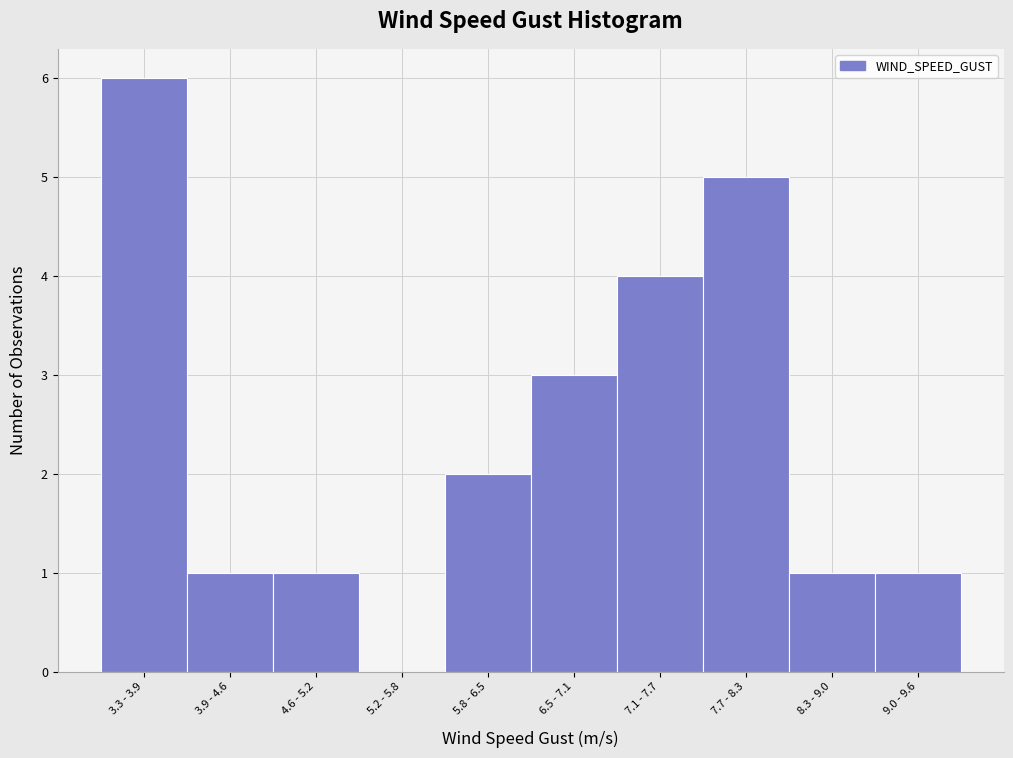

Reading right to left, transcribe all the data shown in this chart.

9.0 - 9.6=1	8.3 - 9.0=1	7.7 - 8.3=5	7.1 - 7.7=4	6.5 - 7.1=3	5.8 - 6.5=2	5.2 - 5.8=0	4.6 - 5.2=1	3.9 - 4.6=1	3.3 - 3.9=6